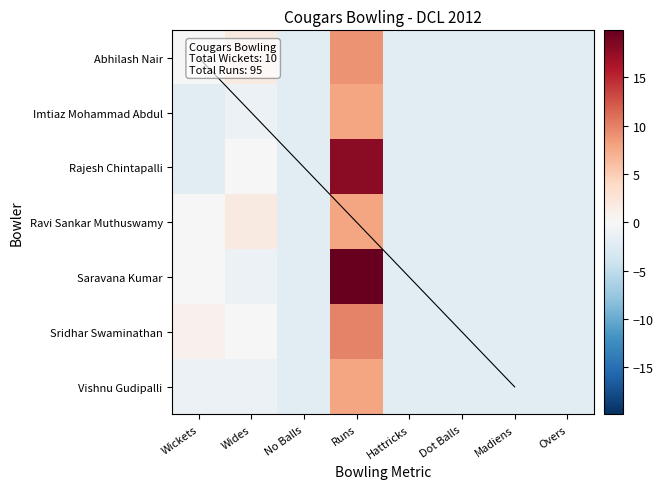

At which category is the sum across all series the highest?

Runs